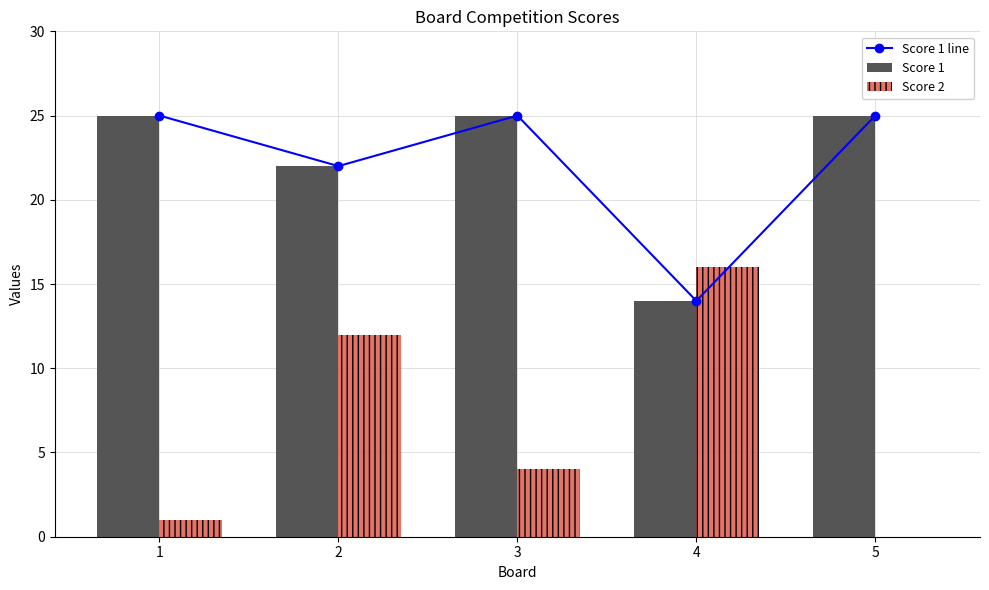

What is the difference between the highest and lowest values at 2?

10